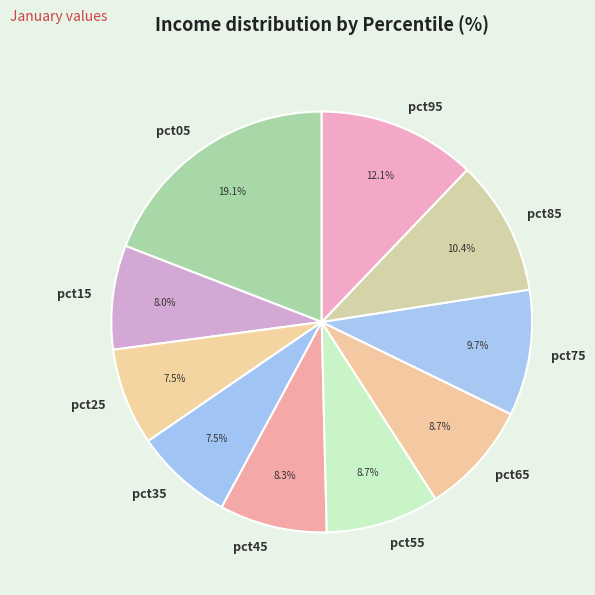

To the nearest percent, what portion does pct95 represent?

12%